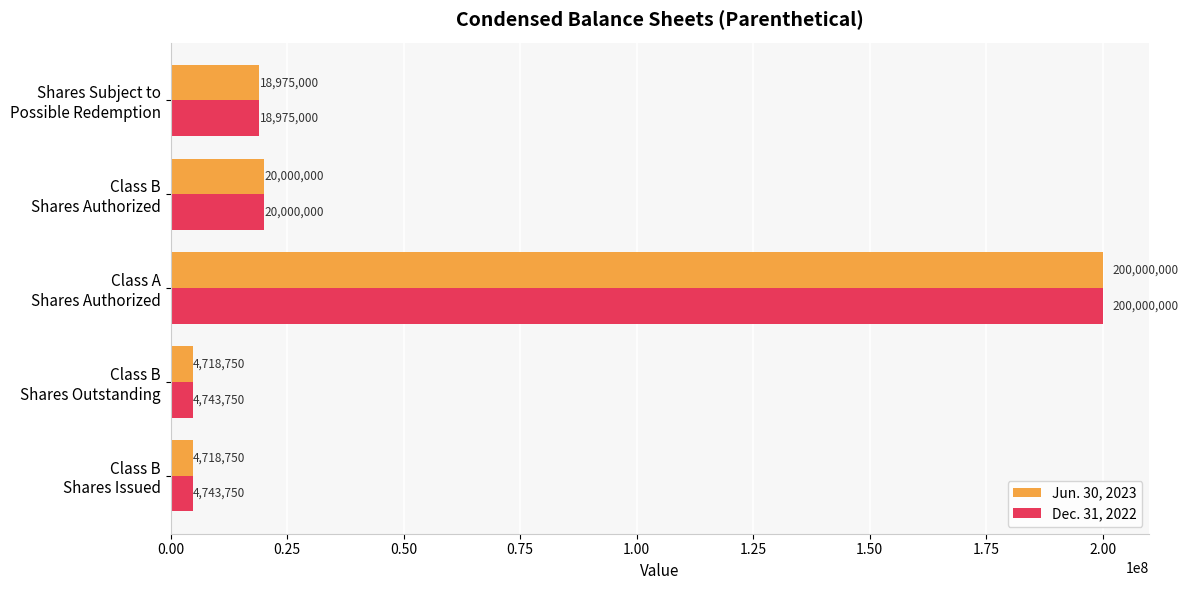

What is the difference between the maximum and minimum values in the Jun. 30, 2023 series?

195281250